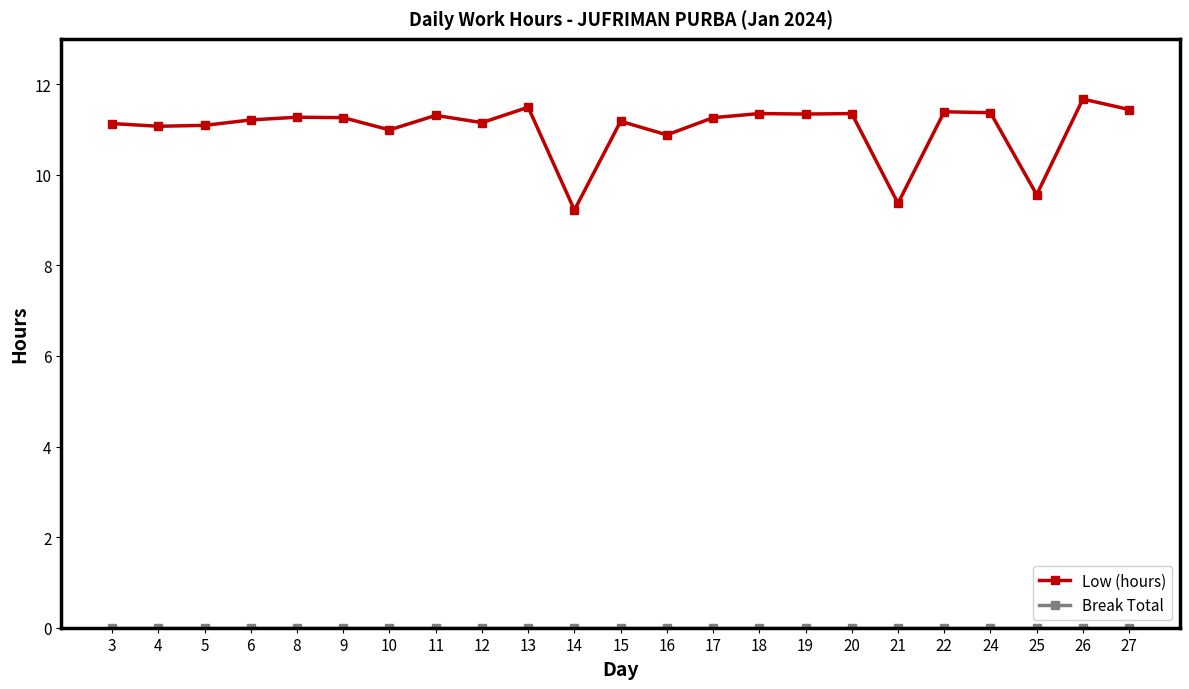

What is the value of the Low (hours) point at the 18th from the left?

9.4